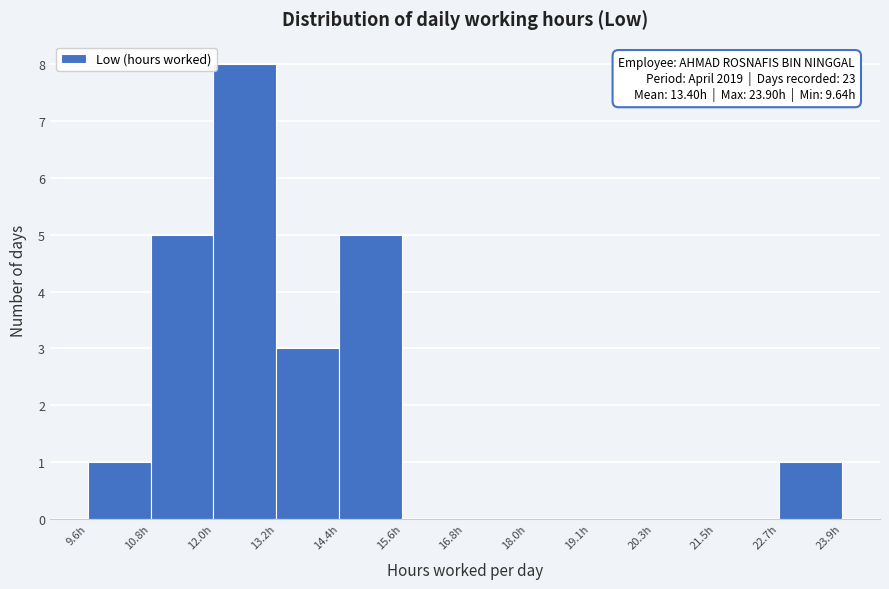

Over which range of the x-axis is the bar tallest?

12.0 to 13.2